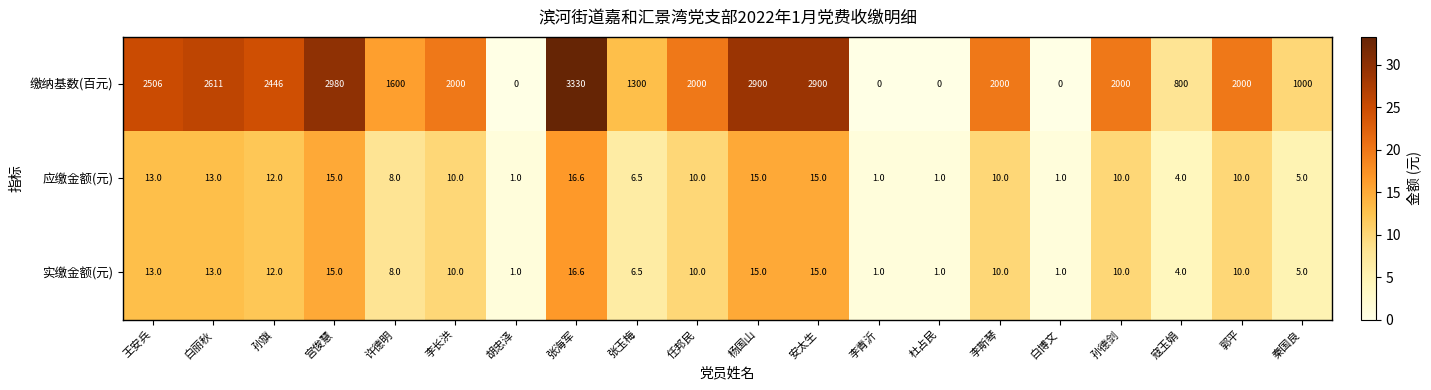

What is the spread (max minus min) of values at 安太生?

2885.0